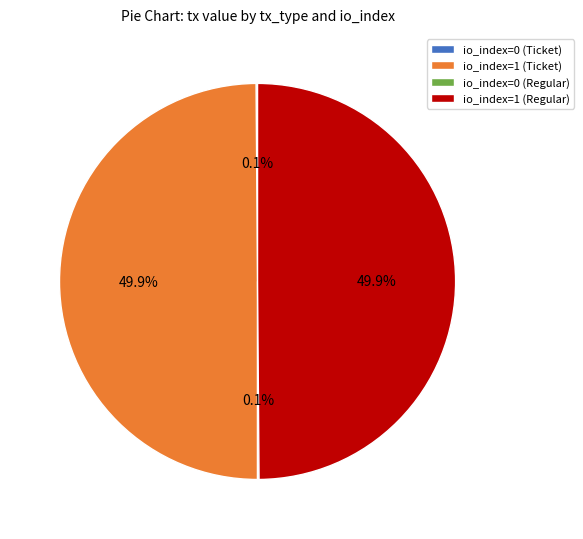

What portion of the pie excludes io_index=1 (Regular)?

50.1%